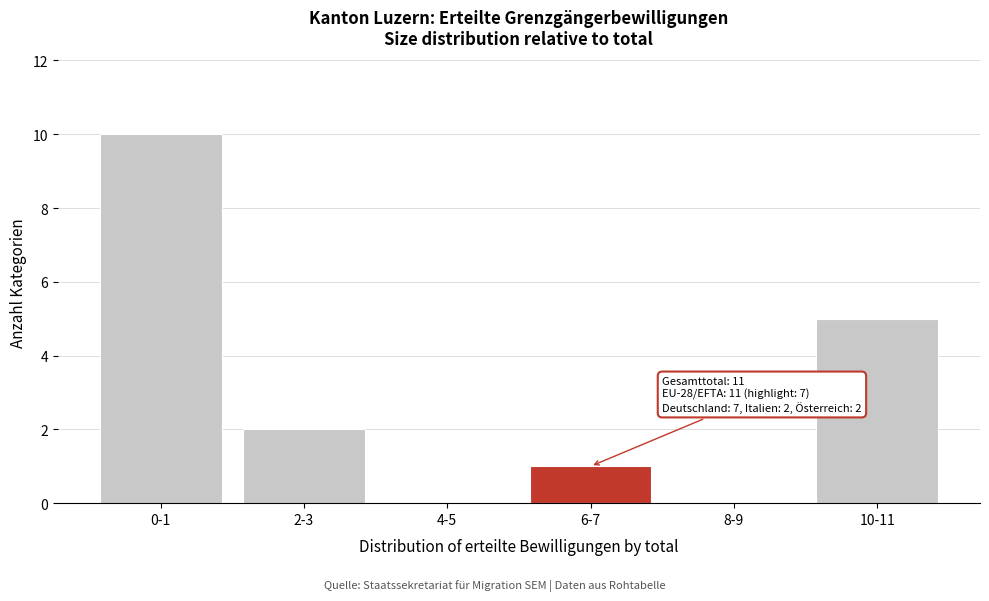

Reading left to right, list all the values displayed in this chart.

0-1=10	2-3=2	4-5=0	6-7=1	8-9=0	10-11=5